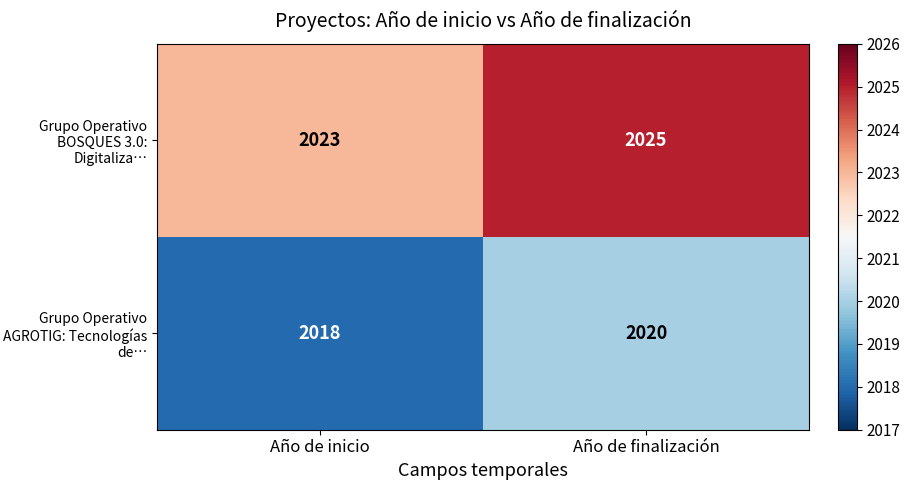

Rank the series at Año de inicio from highest to lowest value.

Grupo Operativo BOSQUES 3.0: Digitaliza…, Grupo Operativo AGROTIG: Tecnologías de…